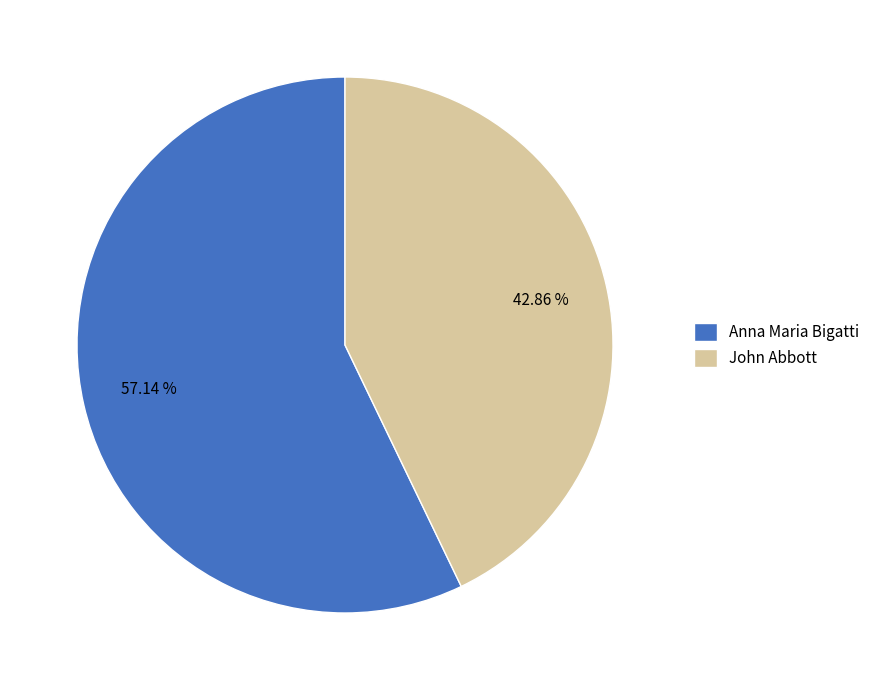

To the nearest percent, what is the combined percentage of John Abbott and Anna Maria Bigatti?

100%